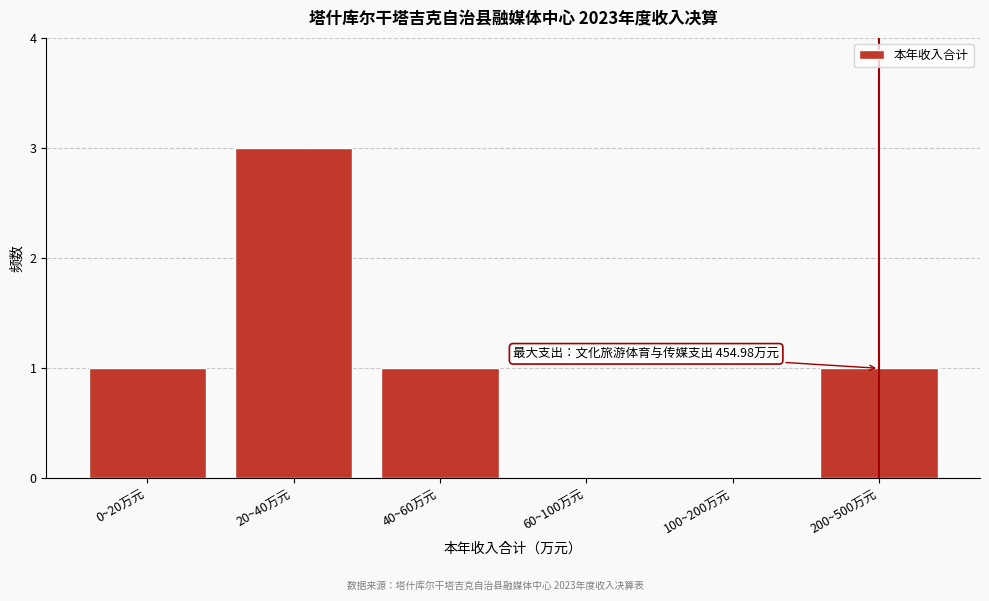

Reading left to right, list all the values displayed in this chart.

0~20万元=1	20~40万元=3	40~60万元=1	60~100万元=0	100~200万元=0	200~500万元=1